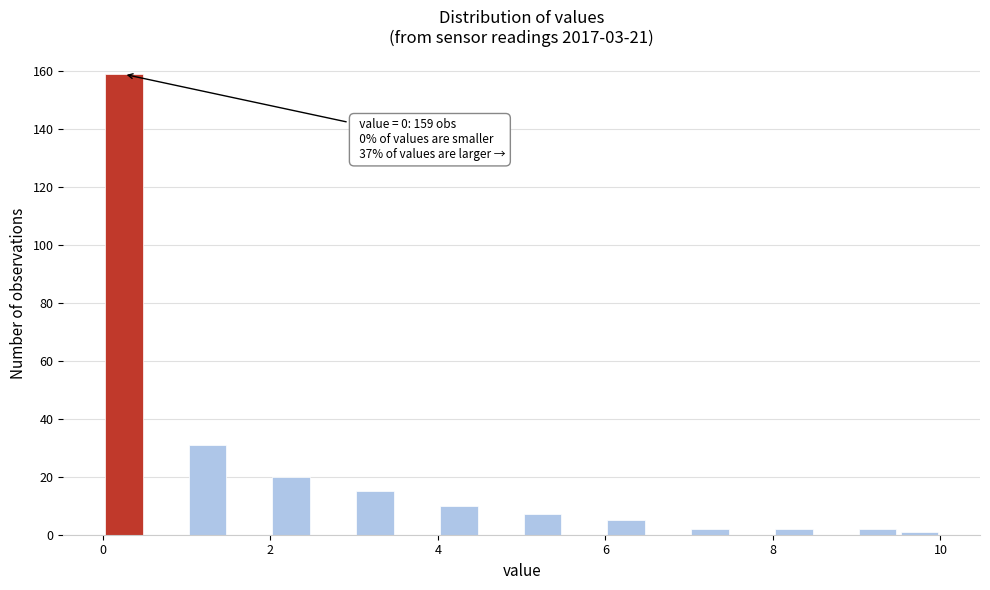

Read against the x-axis, roughly where is the centre of the tallest bar?

0.2